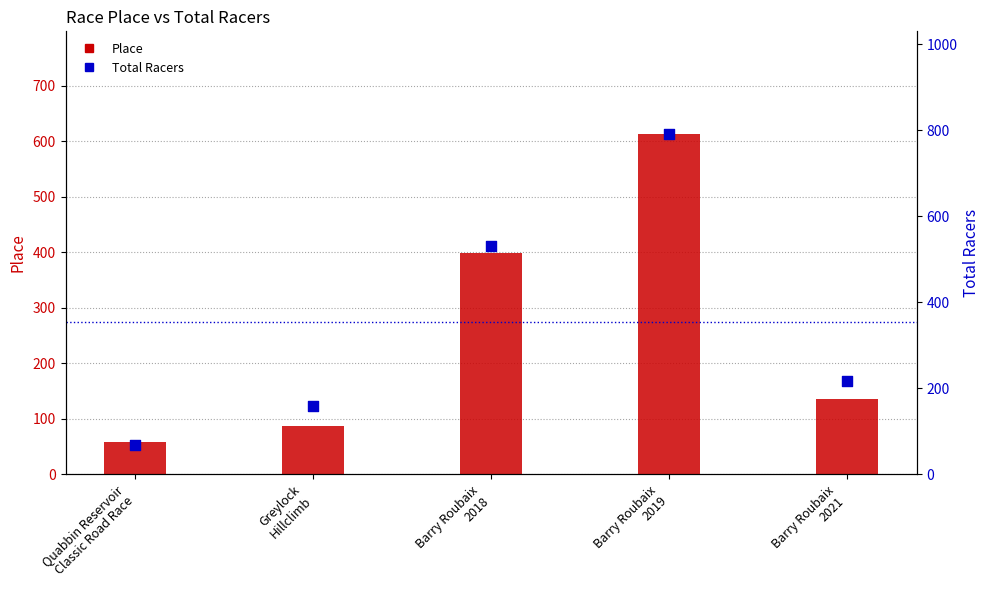

Is the value of Place at Barry Roubaix
2018 greater than the value of Total Racers at Barry Roubaix
2018?

No